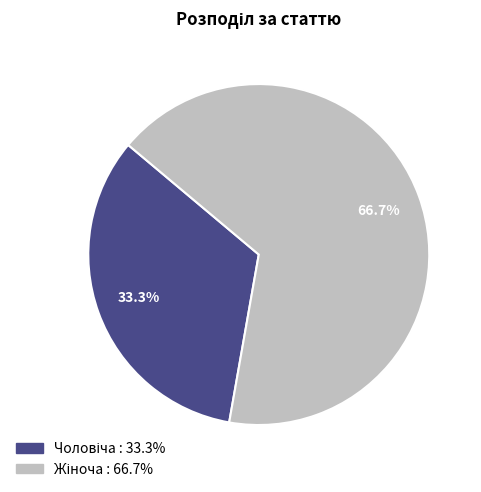

Count the number of slices in the pie.

2